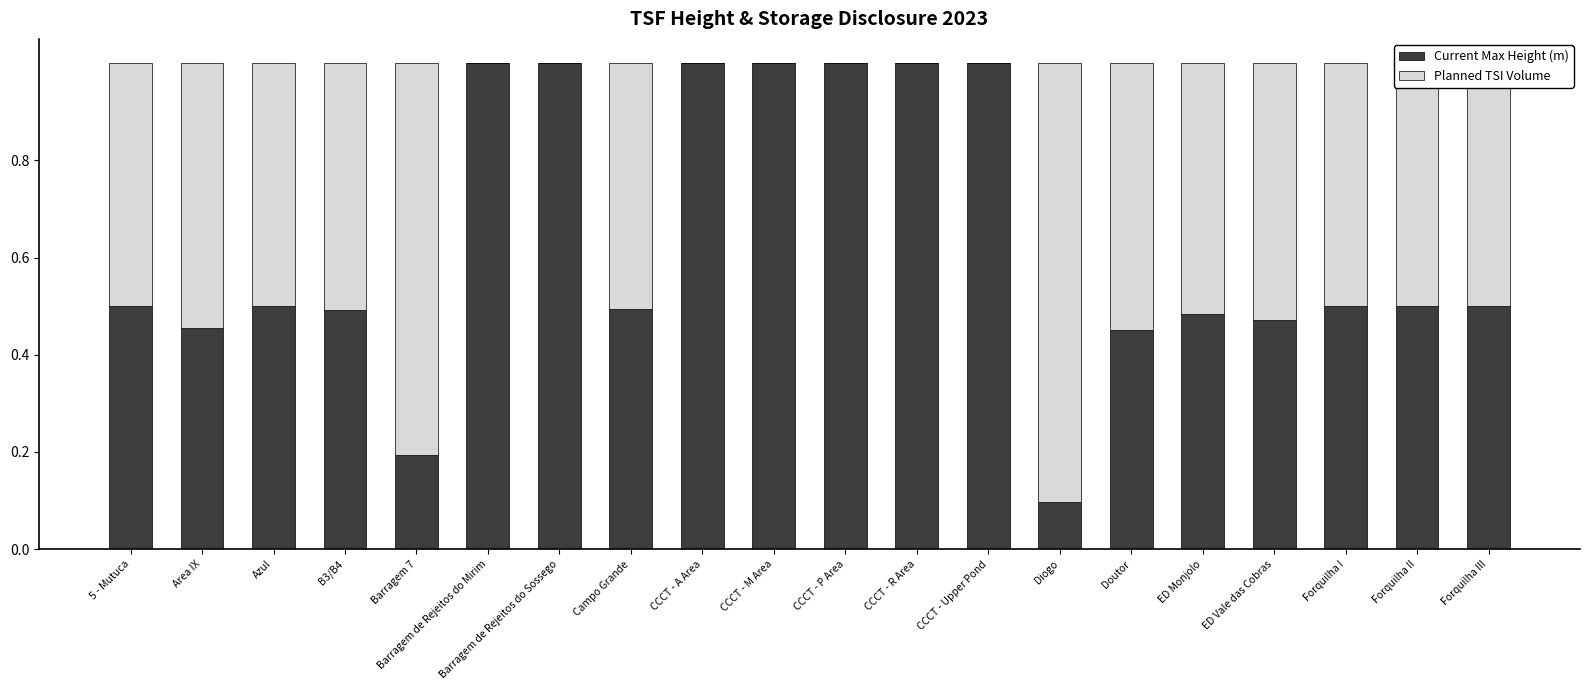

The Current Max Height (m) series shows 0.5 at Forquilha I. True or false?

True